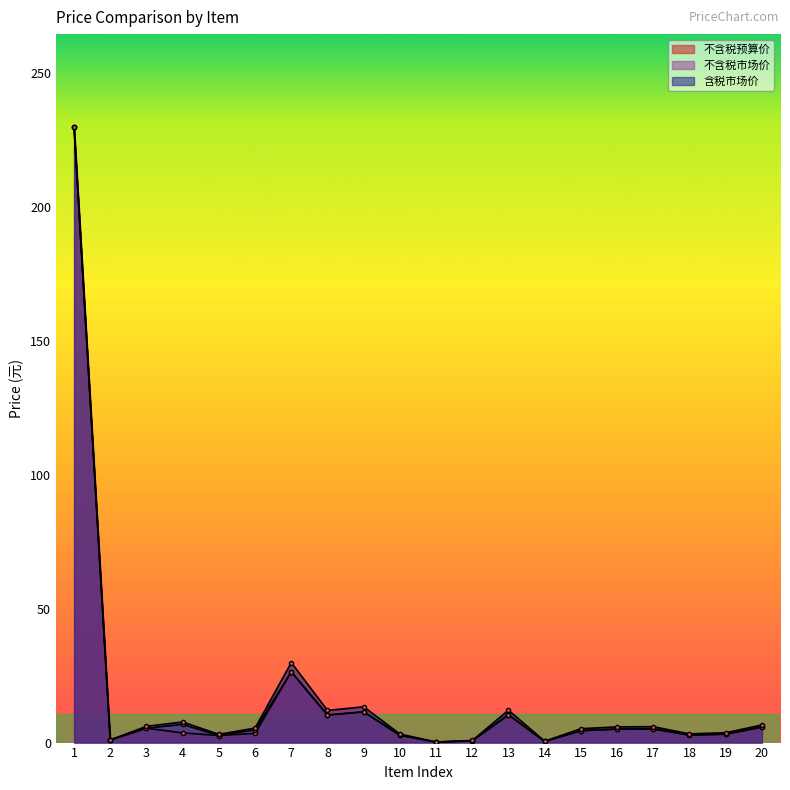

What is the value of the 不含税预算价 point at the 13th from the left?

10.4